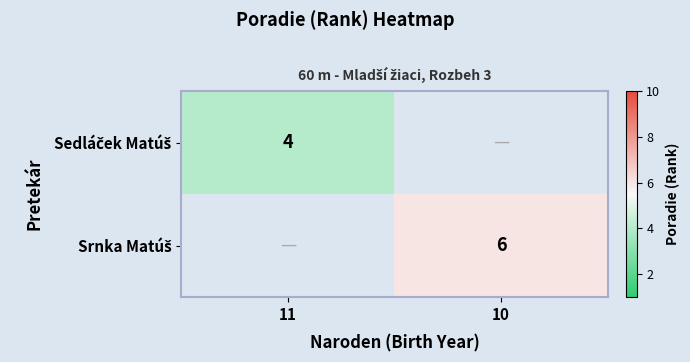

List the labels in order of Srnka Matúš value, smallest first.

11, 10